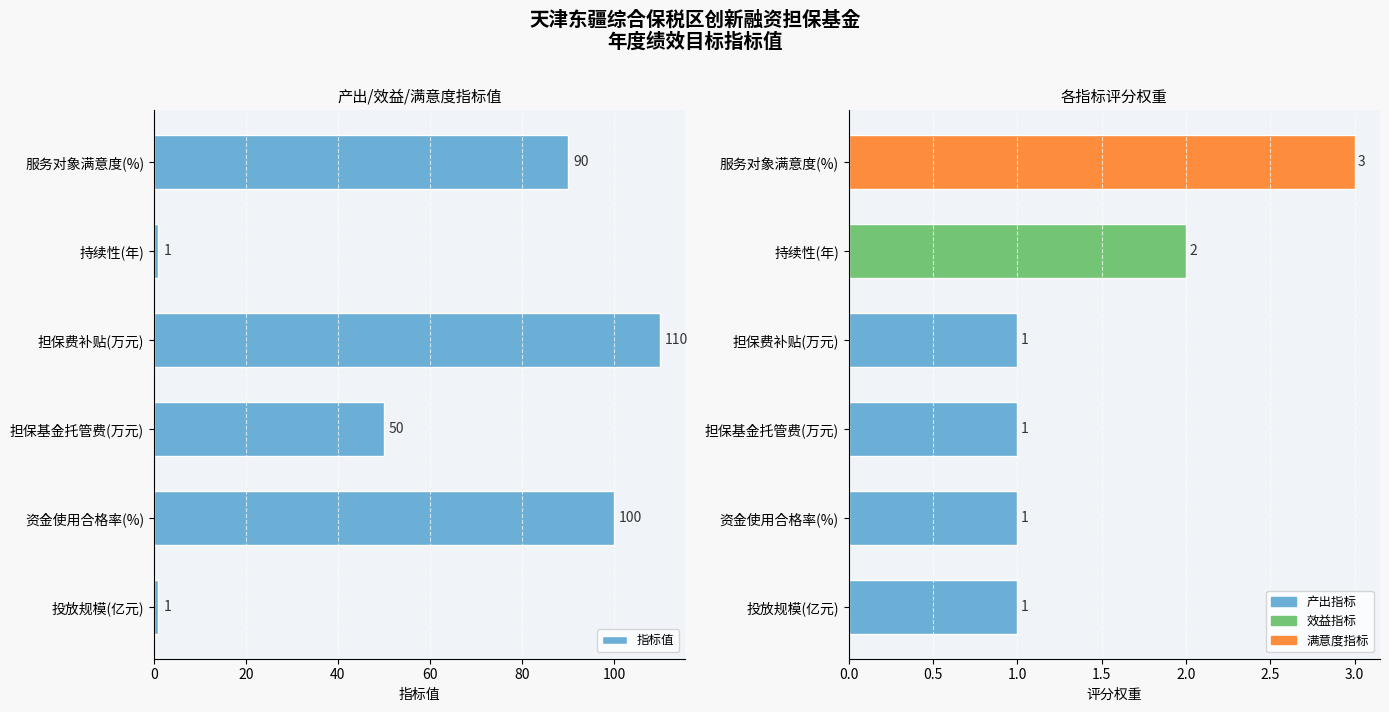

What is the value of the 指标值 bar at the 3rd from the left?

50